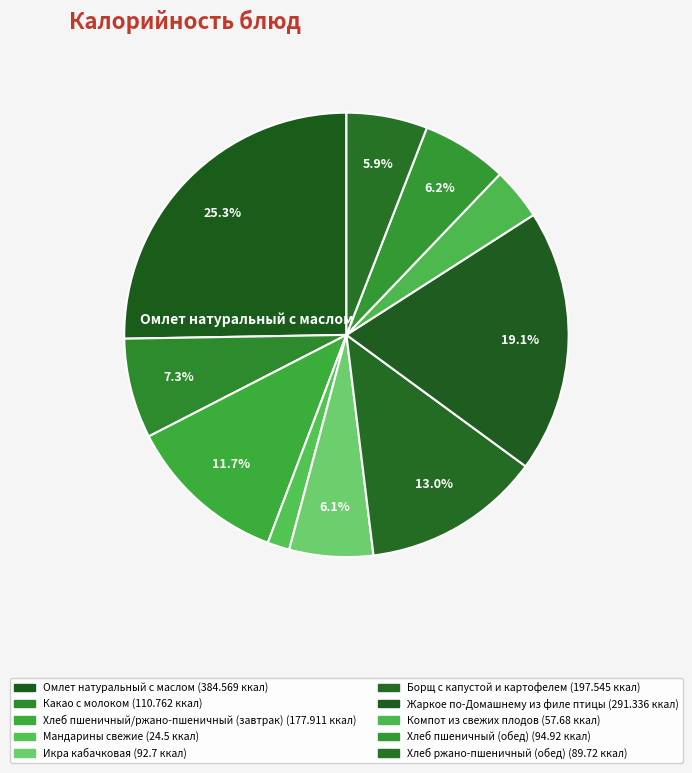

To the nearest percent, what is the combined percentage of Омлет натуральный с маслом and Хлеб пшеничный (обед)?

32%